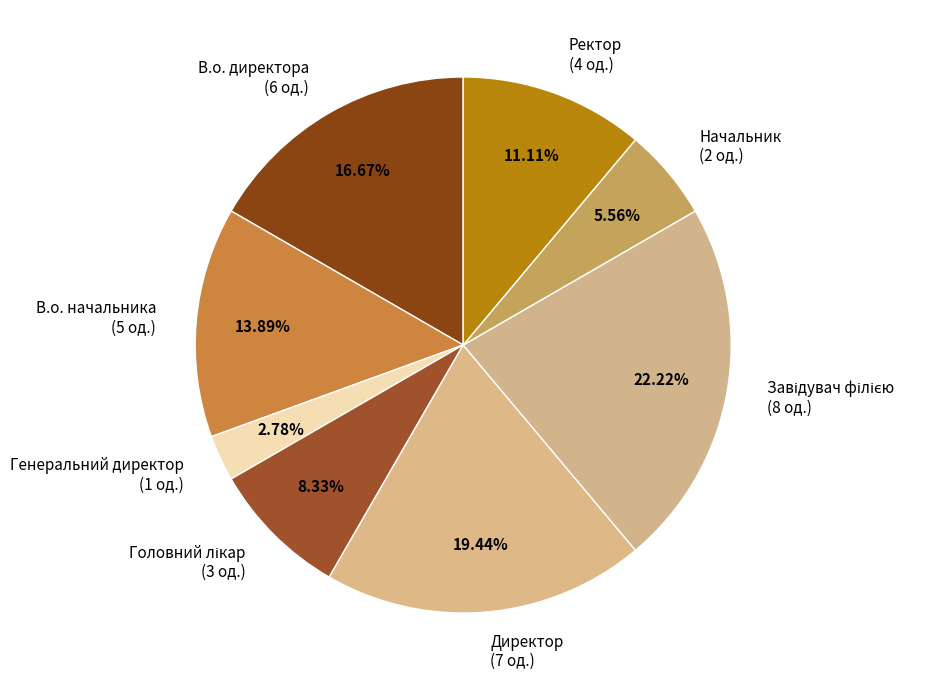

Is there any slice that represents more than half of the pie?

No